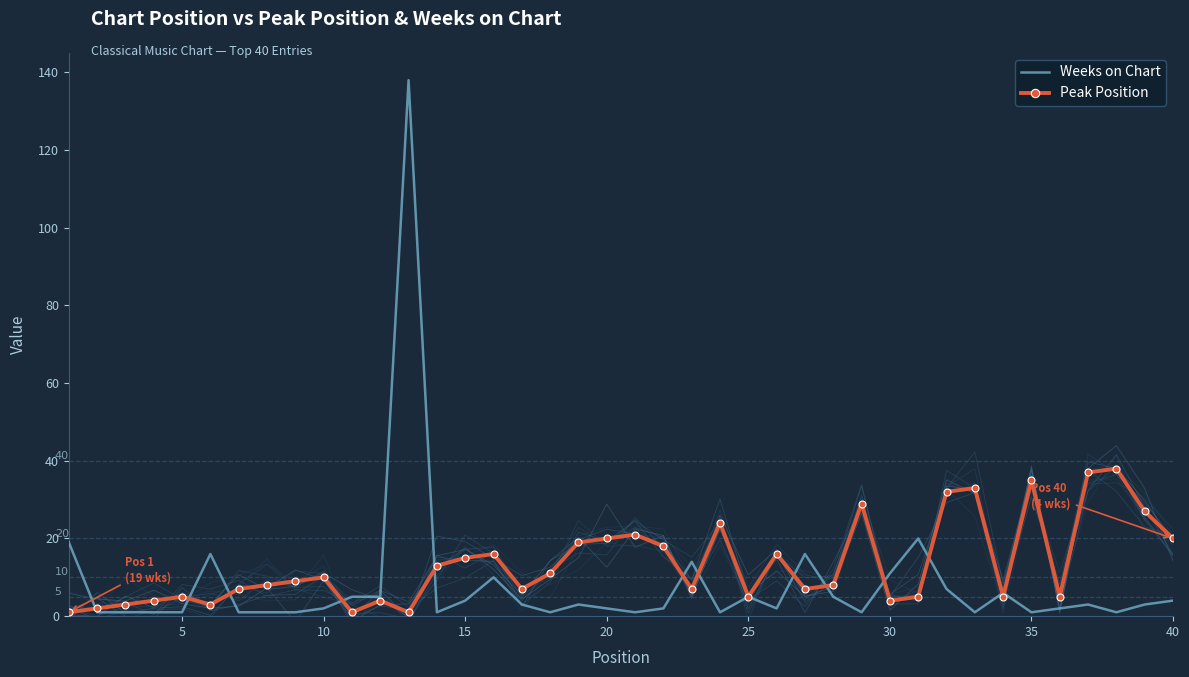

Reading left to right, list all the values displayed in this chart.

Weeks on Chart: 19	1	1	1	1	16	1	1	1	2	5	5	138	1	4	10	3	1	3	2	1	2	14	1	5	2	16	5	1	11	20	7	1	6	1	2	3	1	3	4
Peak Position: 1	2	3	4	5	3	7	8	9	10	1	4	1	13	15	16	7	11	19	20	21	18	7	24	5	16	7	8	29	4	5	32	33	5	35	5	37	38	27	20